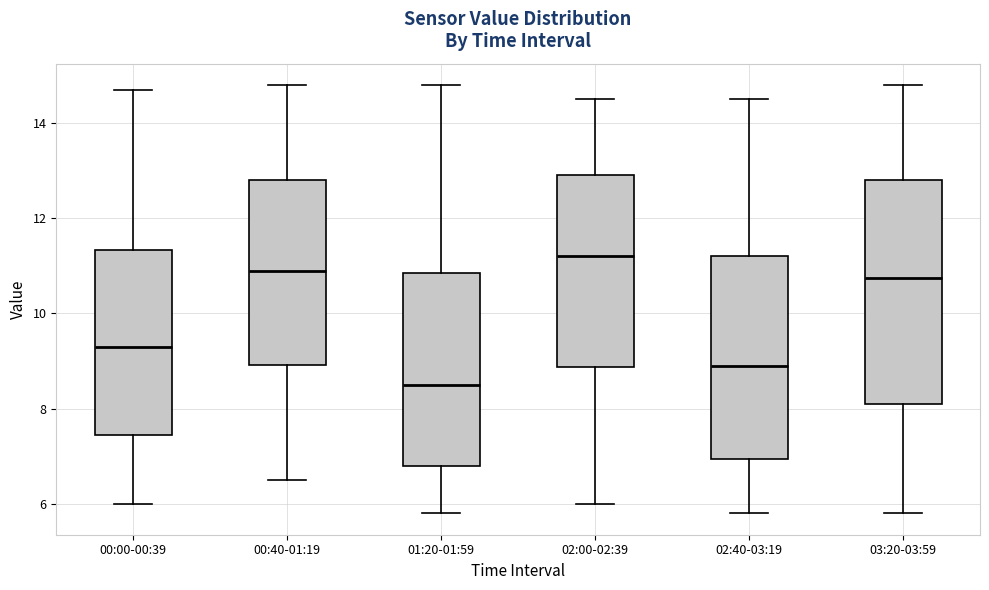

Where does the upper whisker of the box for 02:00-02:39 end on the y-axis? The values are not printed on the chart, so give them approximately, as read against the axis.

14.6